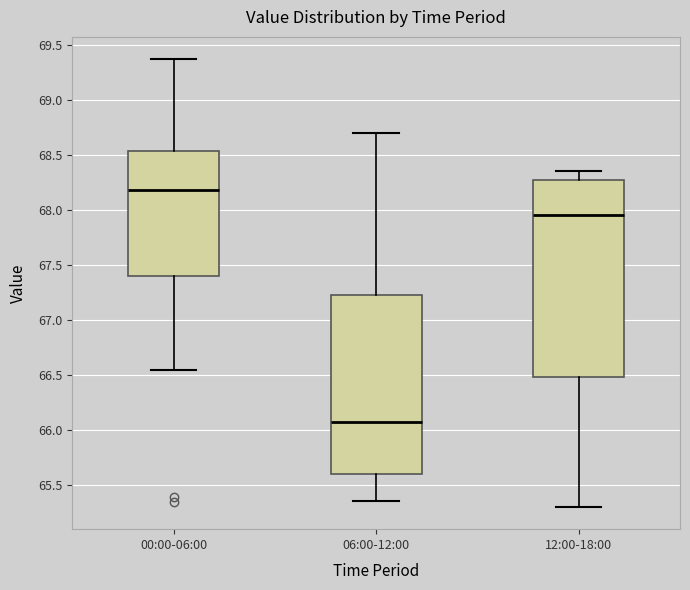

Which box is the tallest, from its lower edge to its upper edge?

12:00-18:00